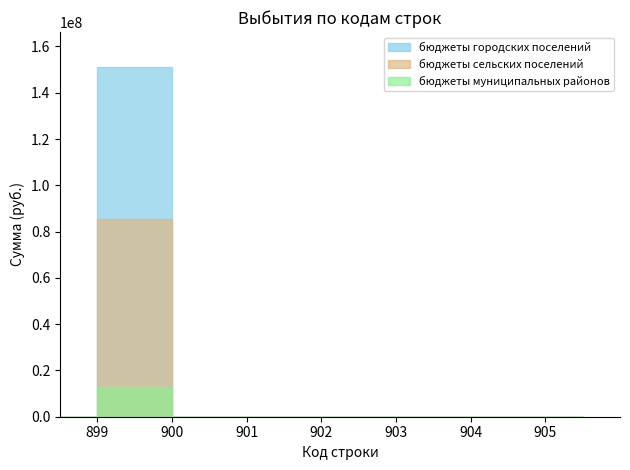

True or false: бюджет субъекта РФ has more than 0 interior local peaks.

False